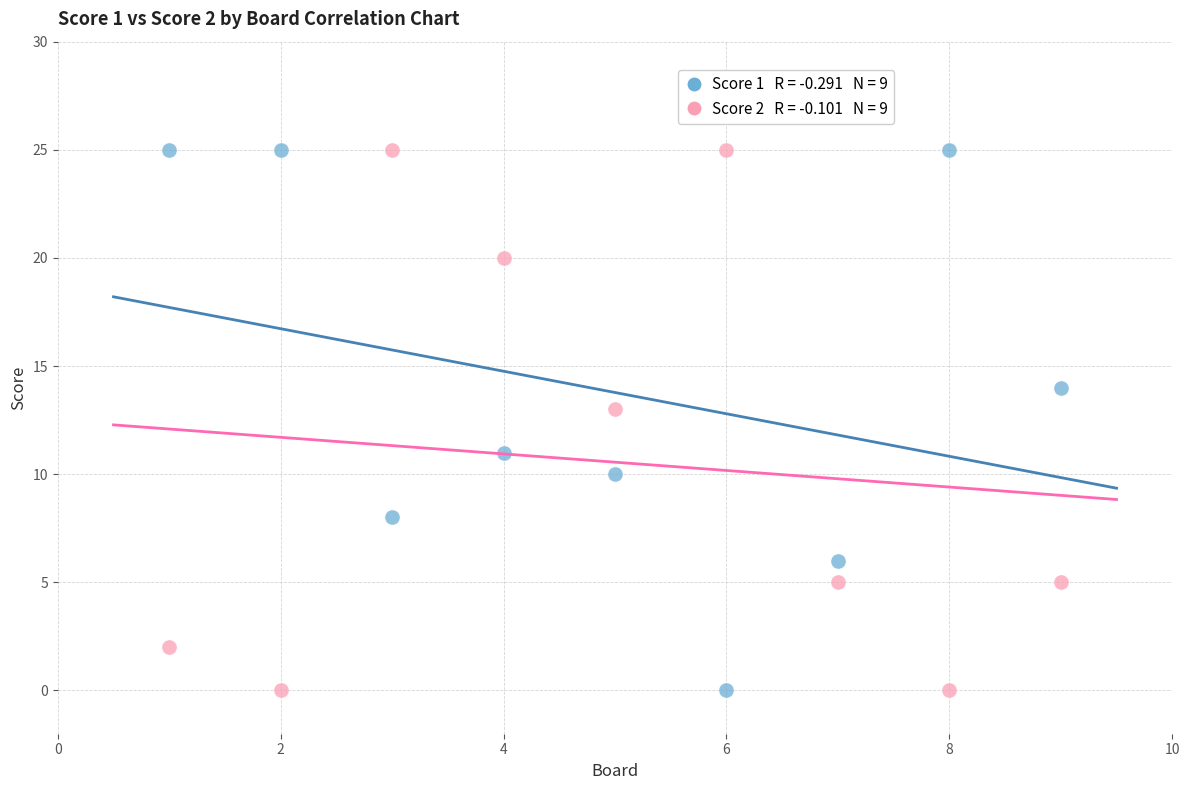

Across all data points, what is the range of X values (max minus min)?

8